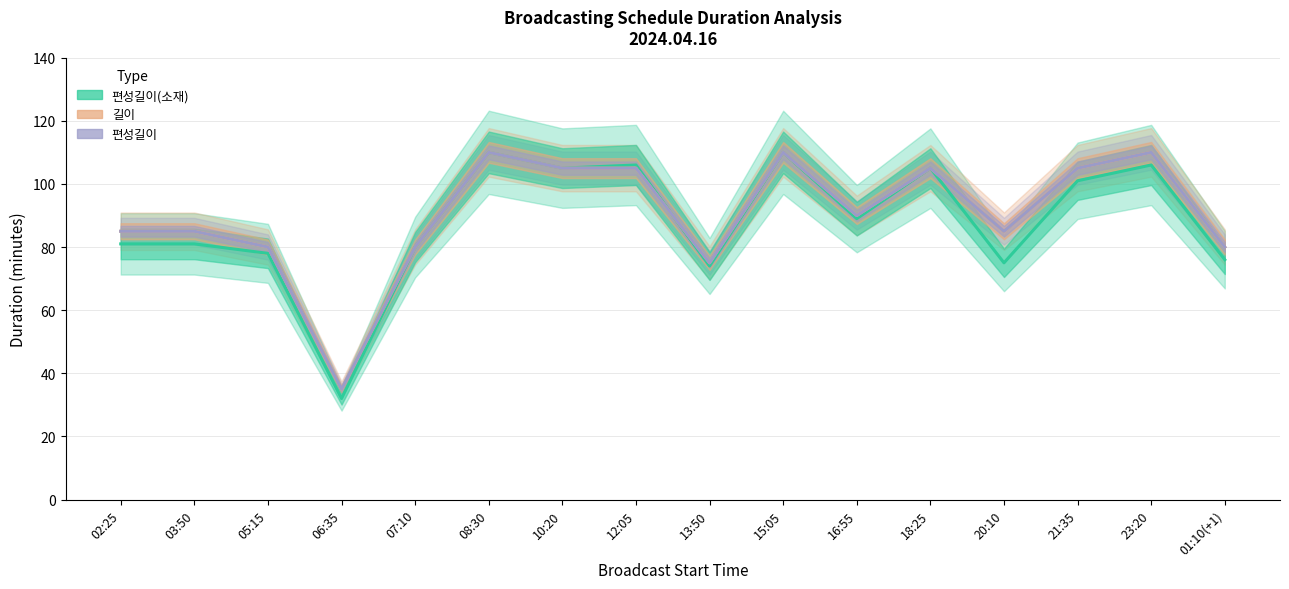

How many interior local valleys does the 길이 series have?

4